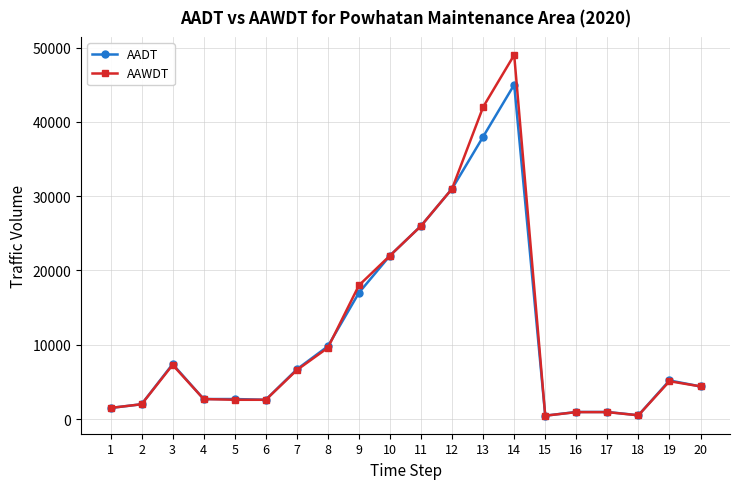

What is the greatest value displayed?

49000